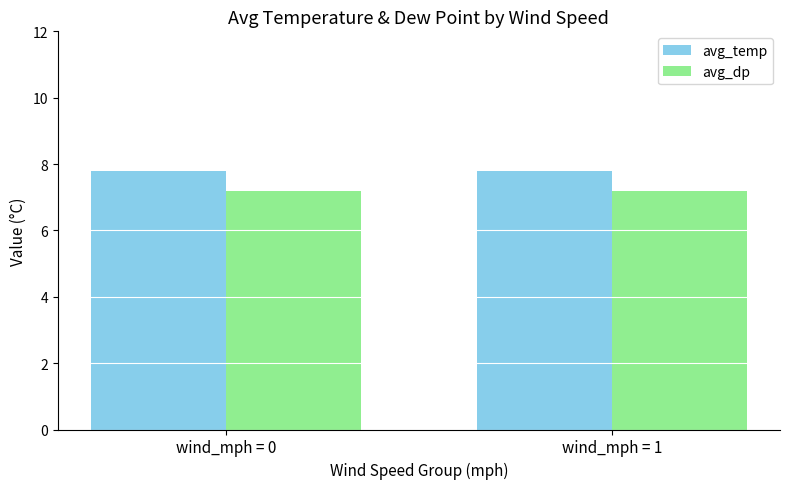

What is the sum of the avg_temp values at wind_mph = 0 and wind_mph = 1?

15.6